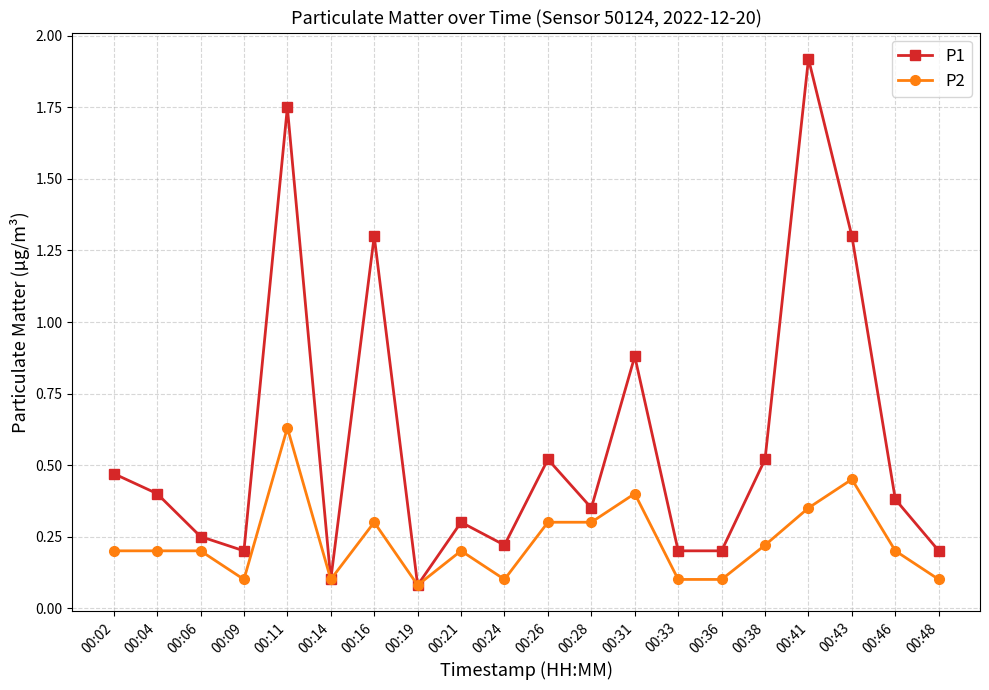

Between 00:16 and 00:31, which series saw the biggest shift?

P1